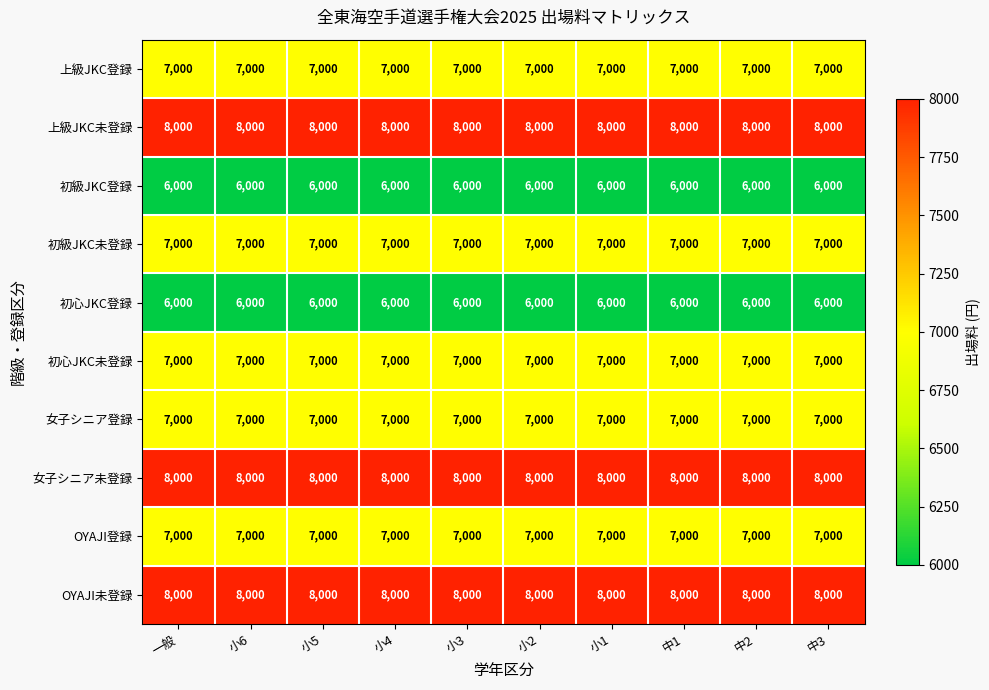

What is the difference between the highest and lowest values at 小6?

2000